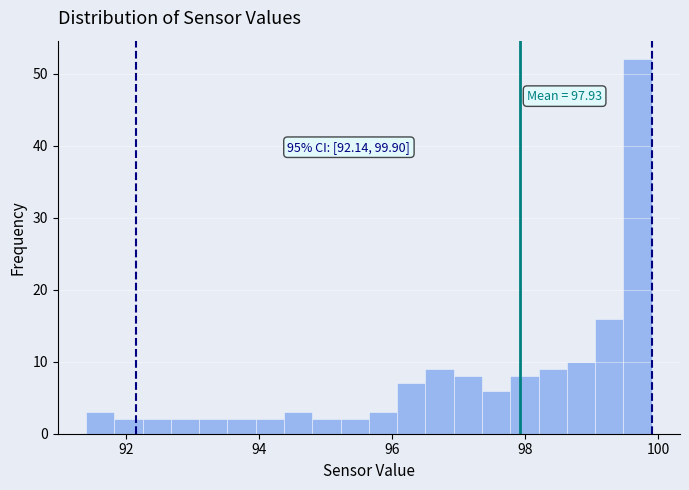

Read against the x-axis, roughly where is the centre of the tallest bar?

99.6